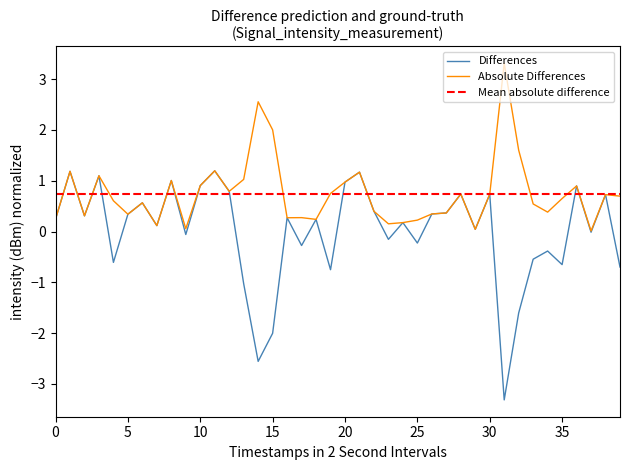

Which has a higher value, 20 or 39?

20